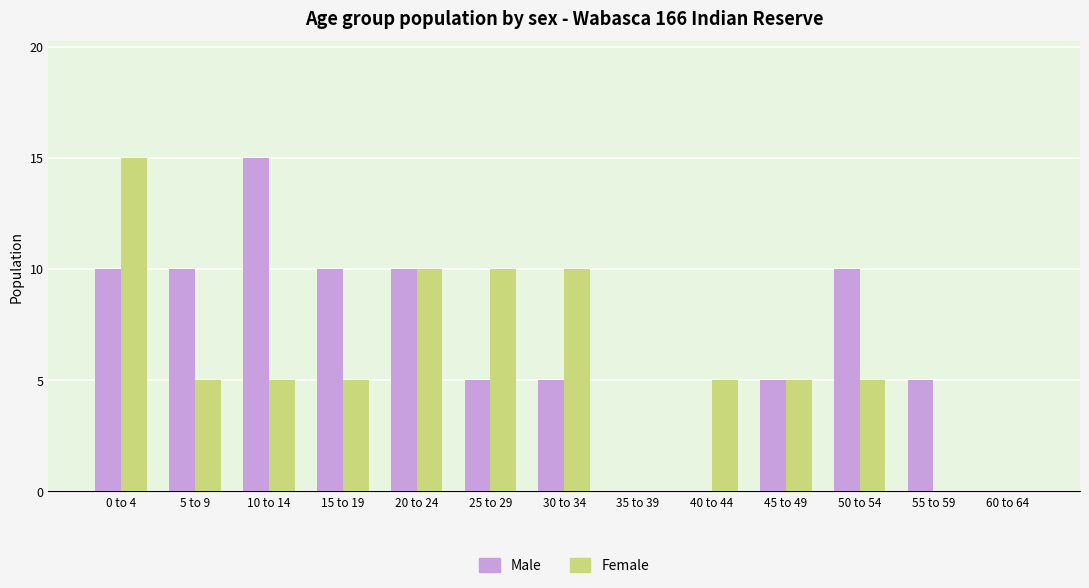

What is the total value across all series at 40 to 44?

5